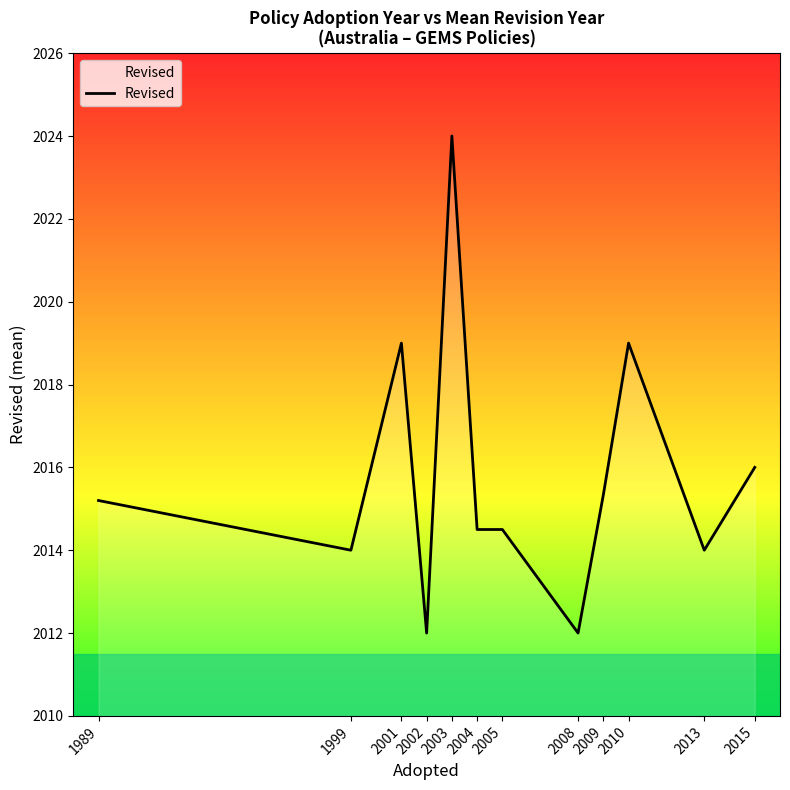

Is it true that the value at 2002 is 689.2?

False